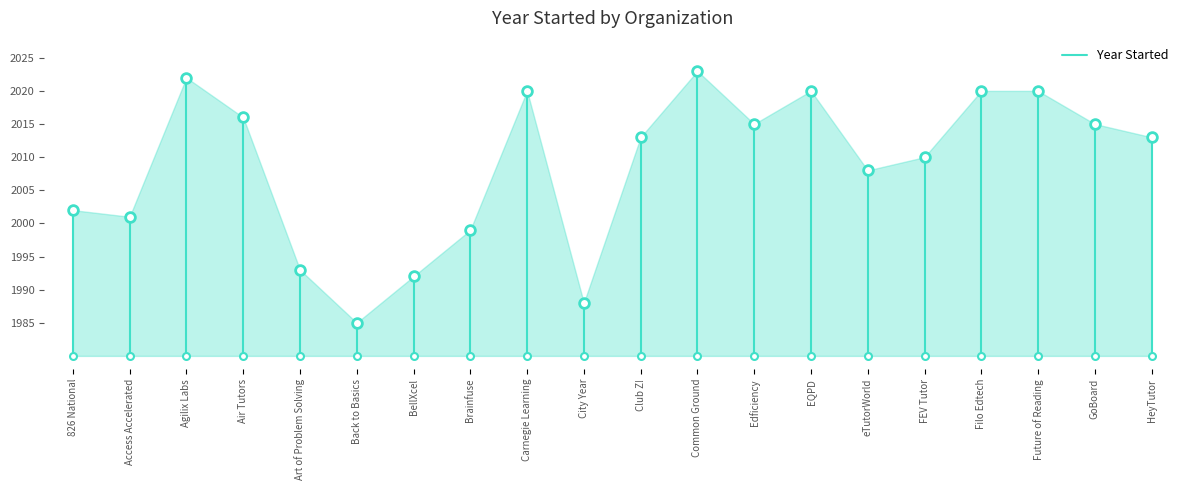

What is the difference between the maximum and minimum values?

38